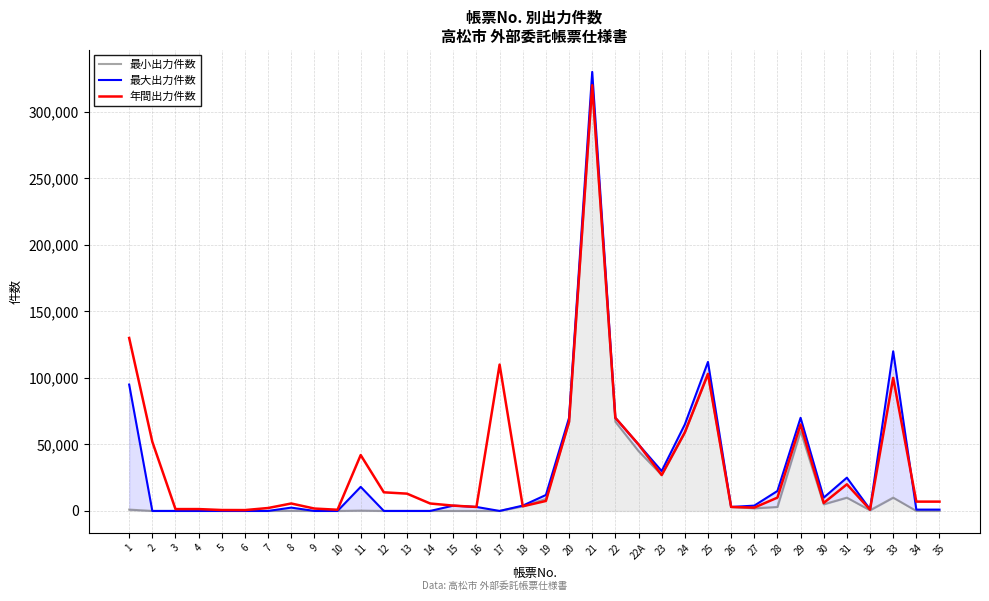

Read the 年間出力件数 value at 20, to the nearest 10.

67000